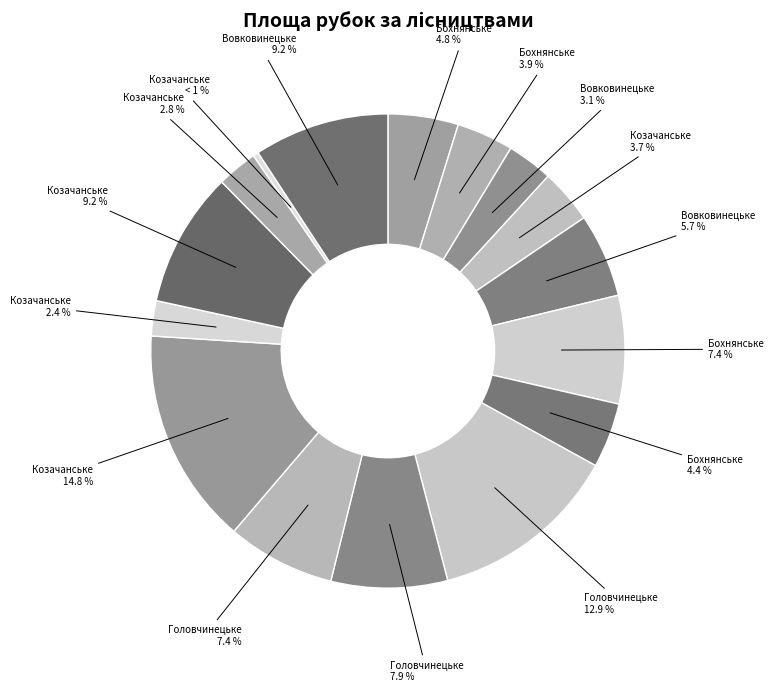

Is there any slice that represents more than half of the pie?

No